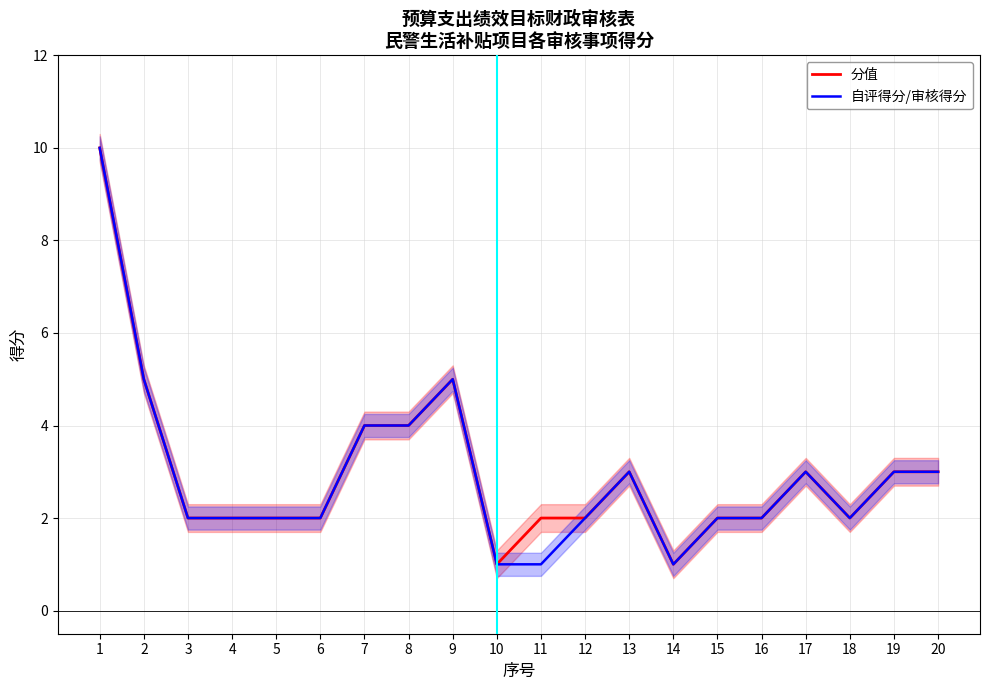

Where is 分值 nearest to the value 5?

2